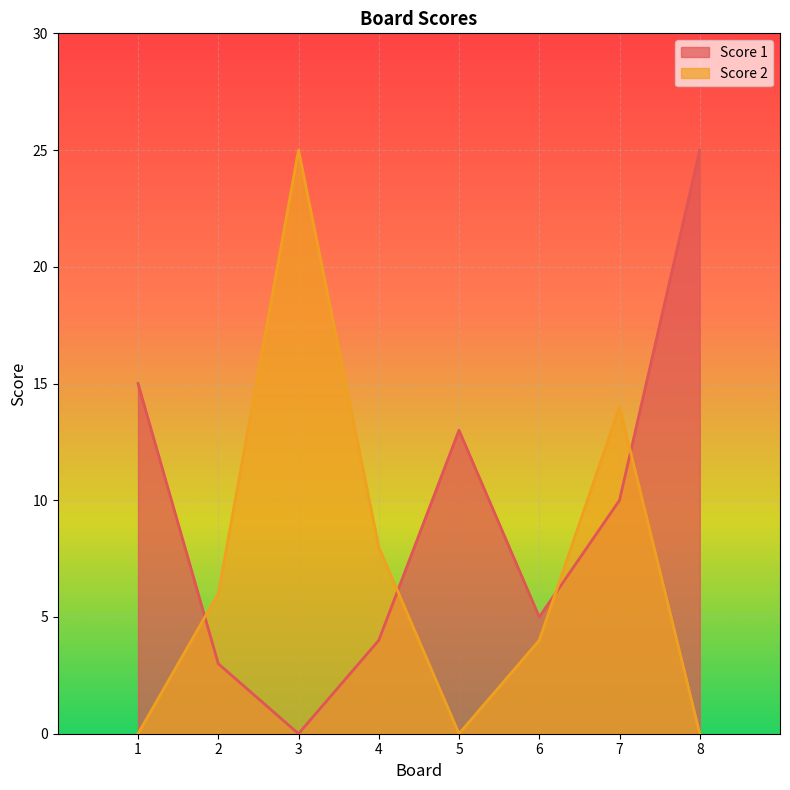

At which label does Score 2 first exceed 6?

3